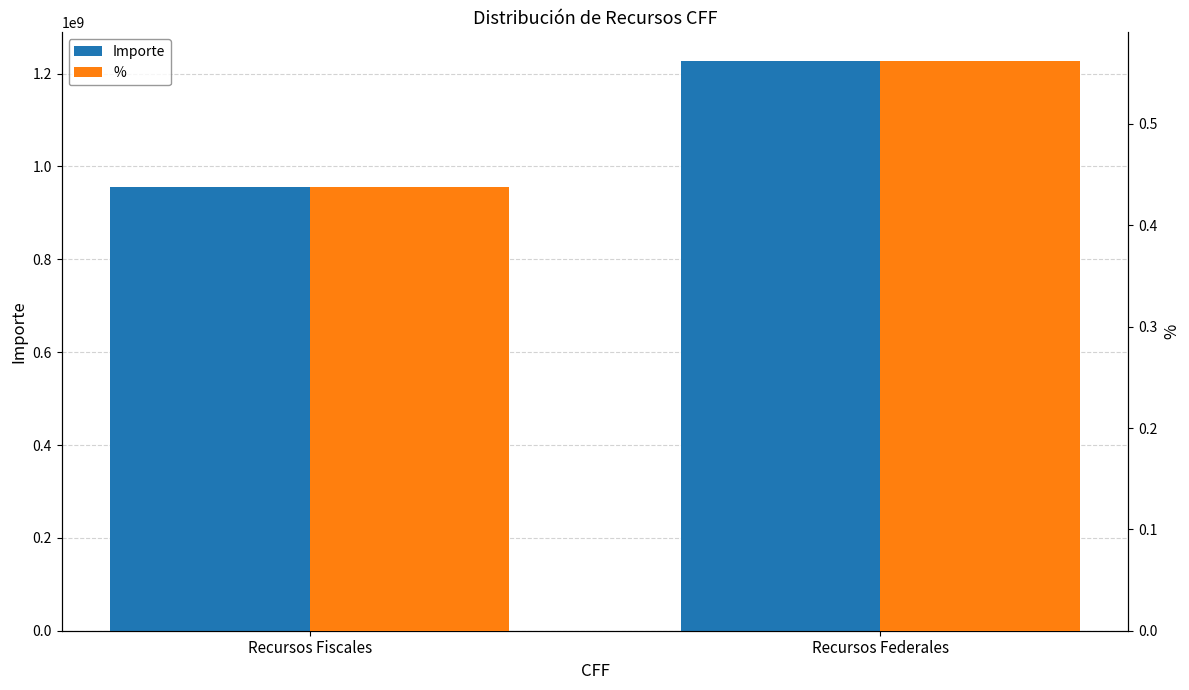

How many bars are there in each group?

2